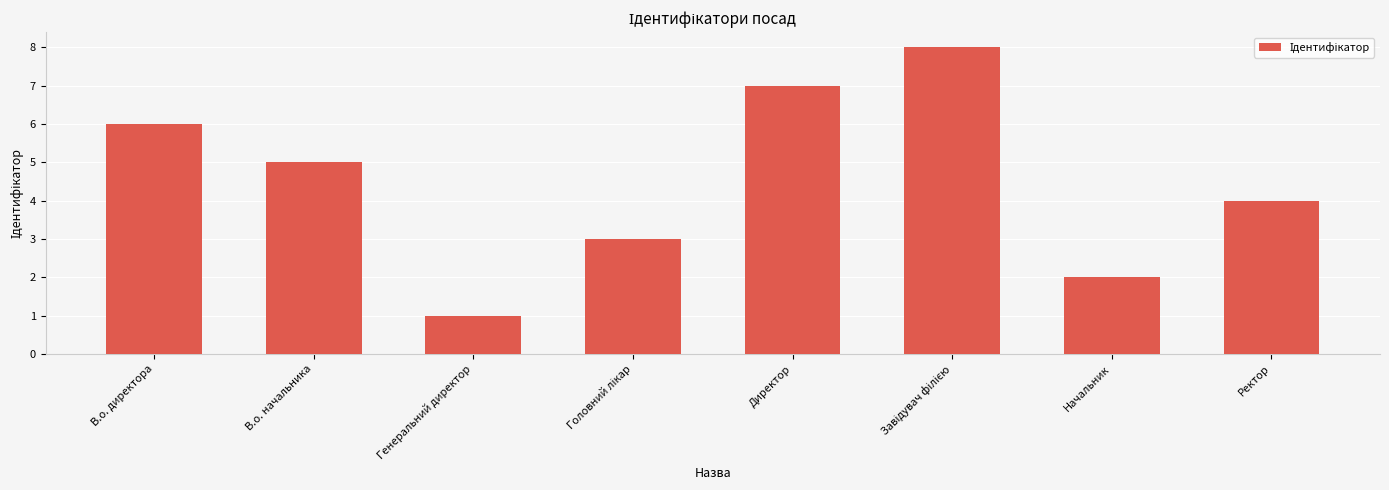

The chart shows a value of 4 at В.о. директора. True or false?

False